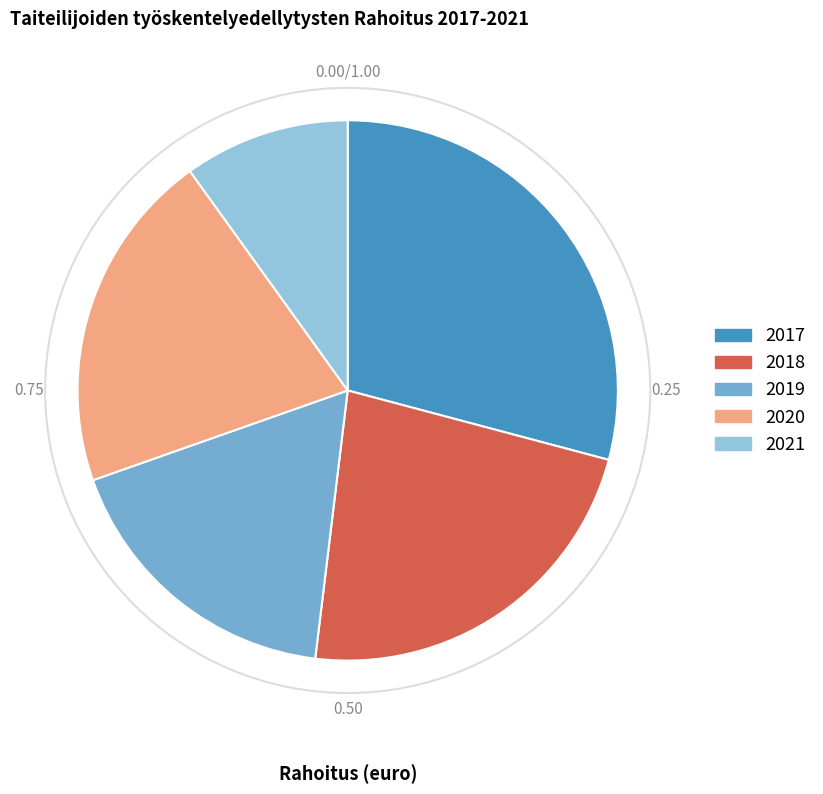

The 2021 slice represents 10% of the pie. True or false?

True